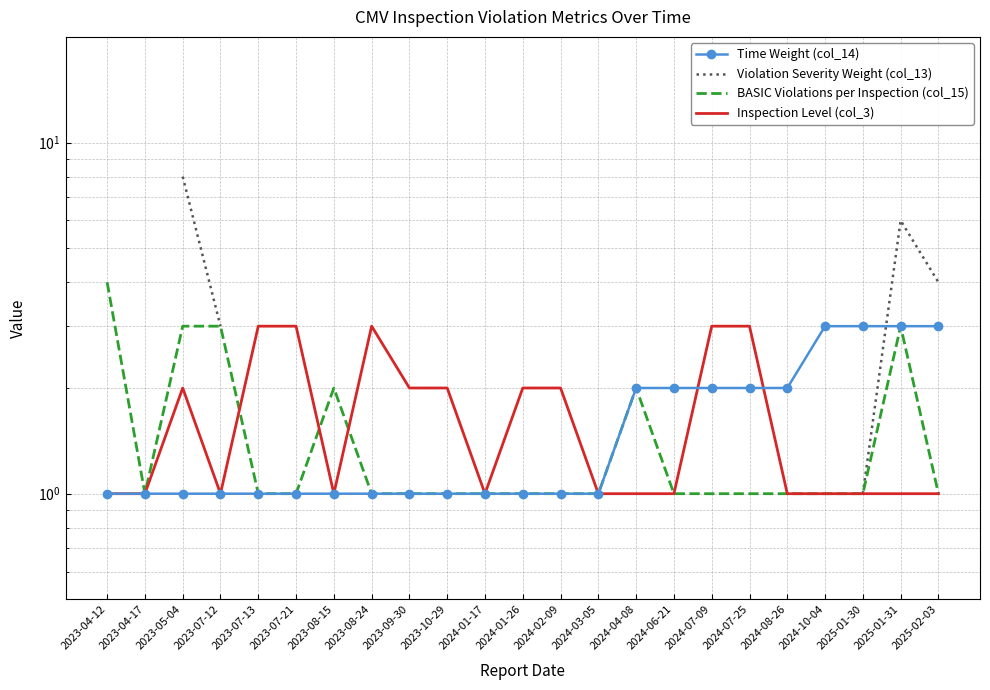

Is the value of Time Weight (col_14) at 2024-07-25 greater than the value of BASIC Violations per Inspection (col_15) at 2023-10-29?

Yes